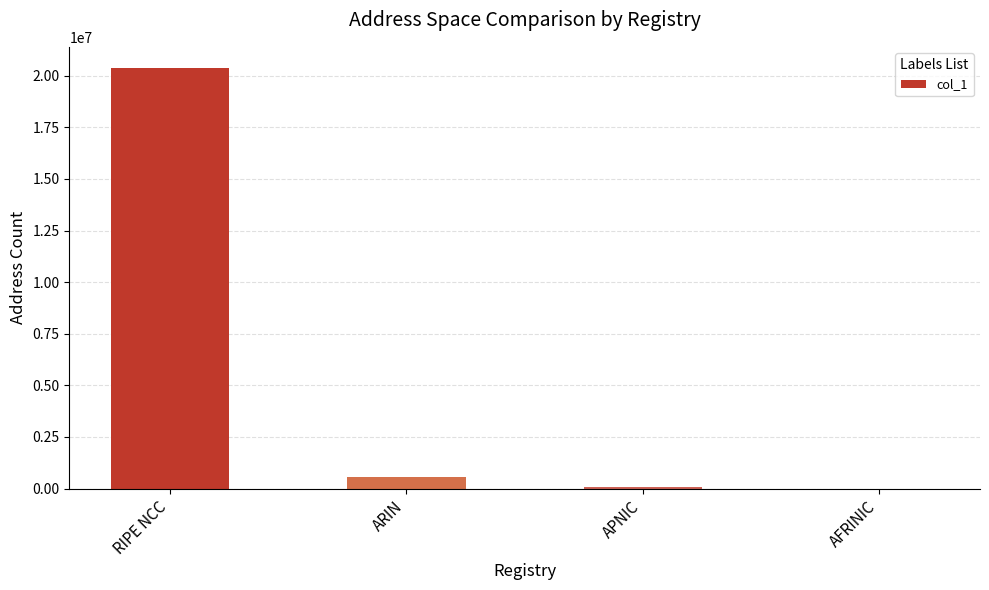

What is the sum of all values?

21024896